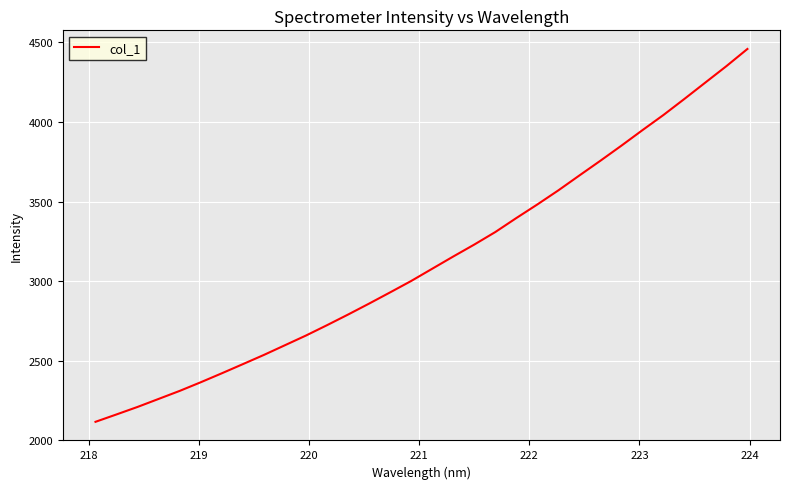

True or false: the data has more than 1 interior local peaks.

False